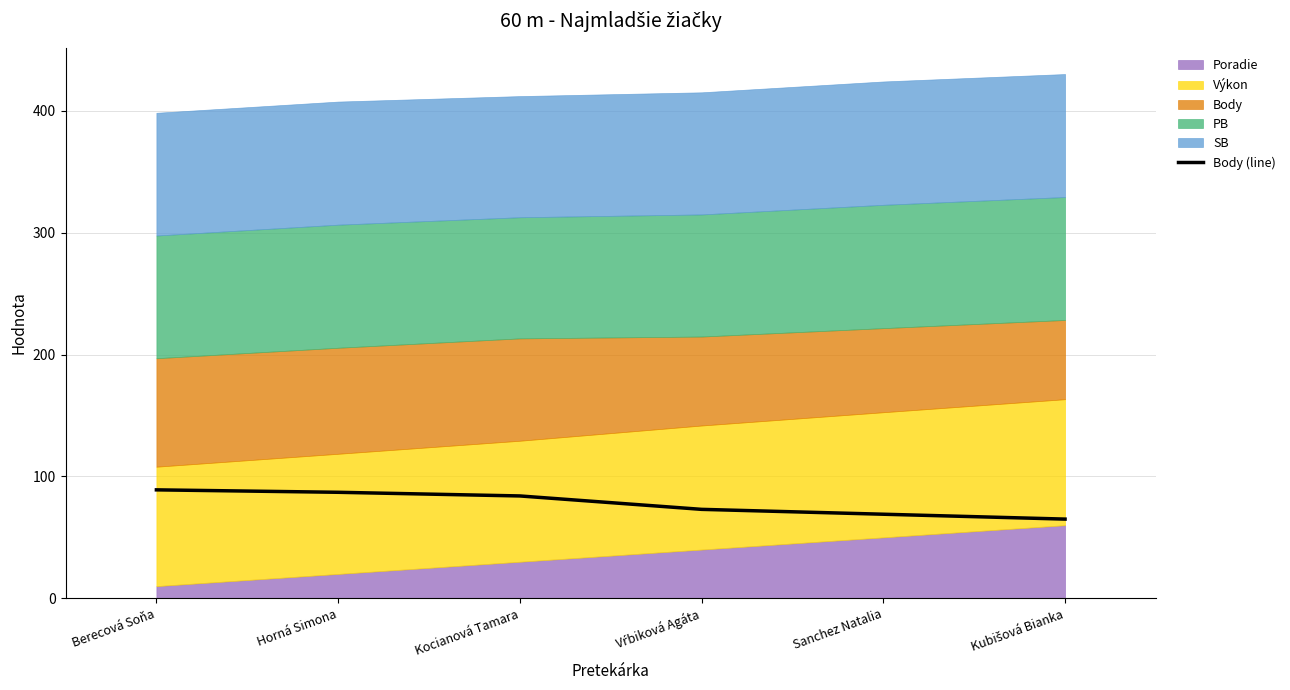

What is the highest value of the Body (line) series?

89